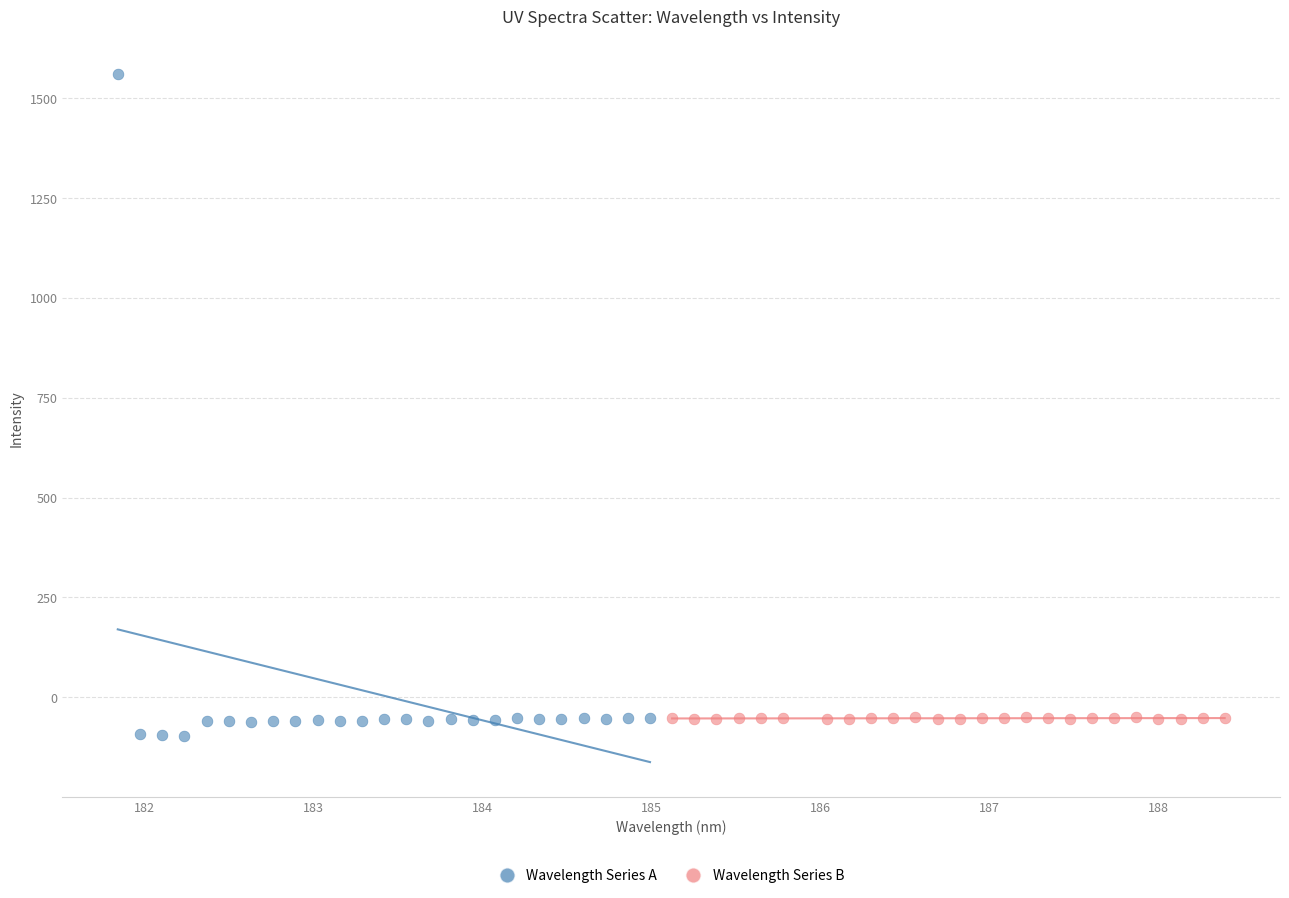

Which series contains the lowest Y value?

Wavelength Series A